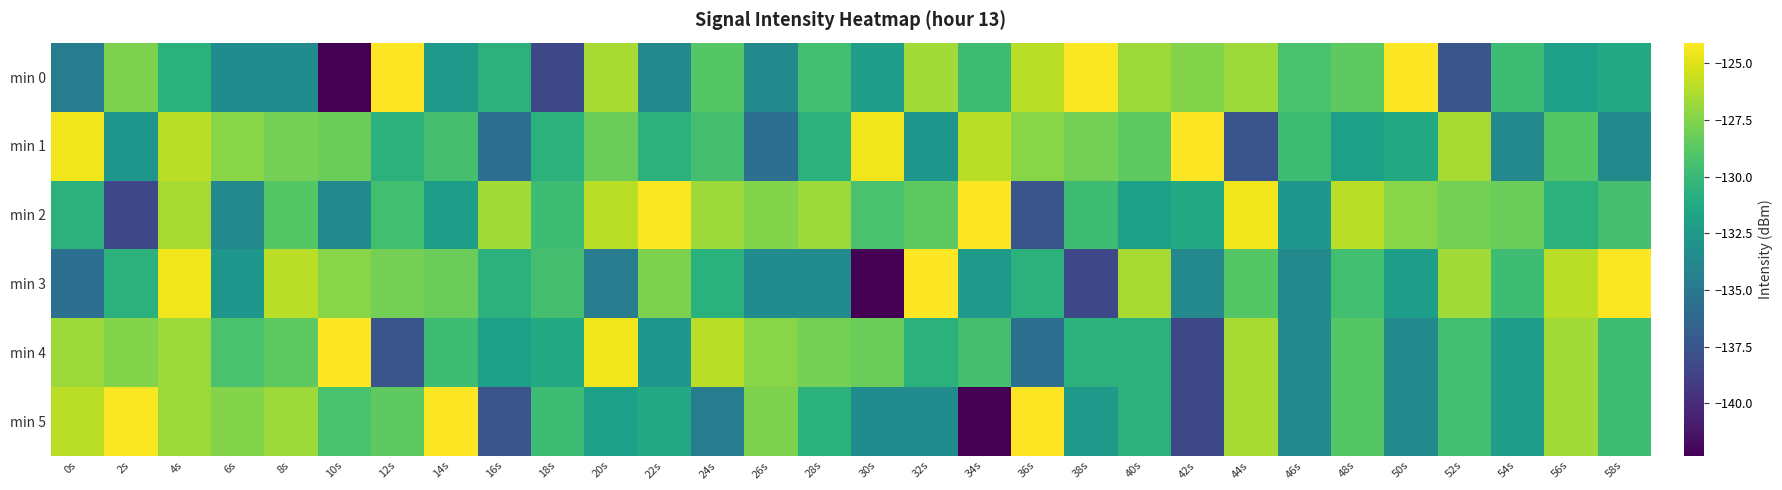

What is the spread (max minus min) of values at 18s?

8.8